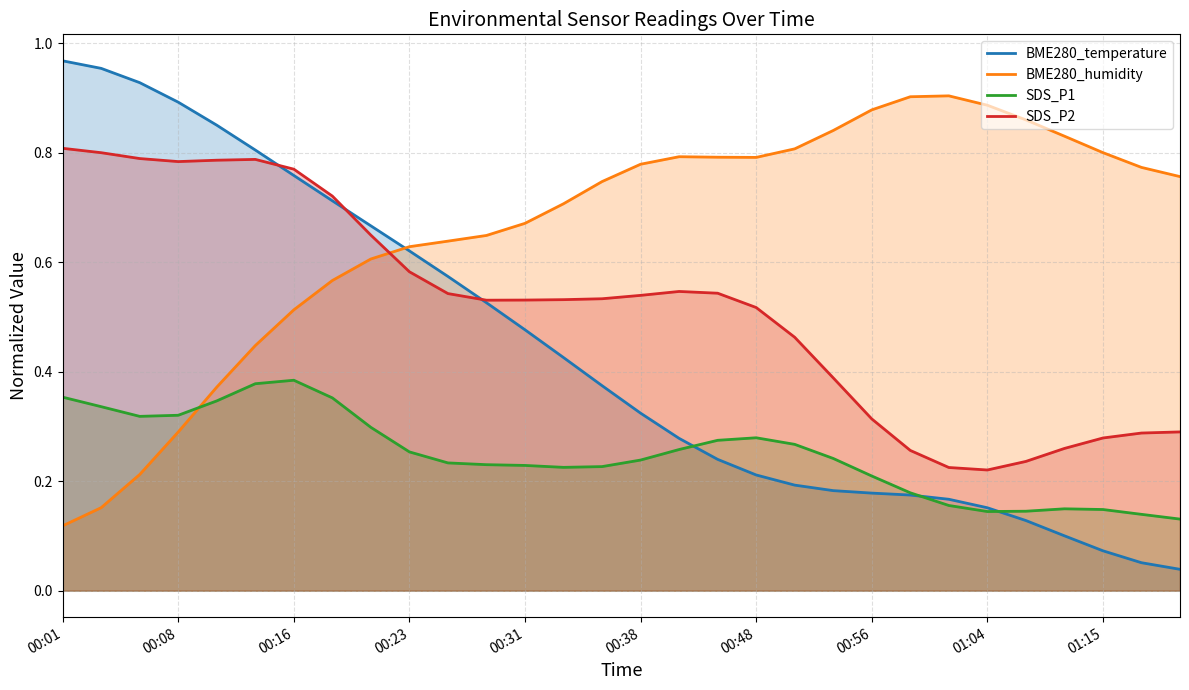

True or false: SDS_P1 and SDS_P2 cross at least once.

False